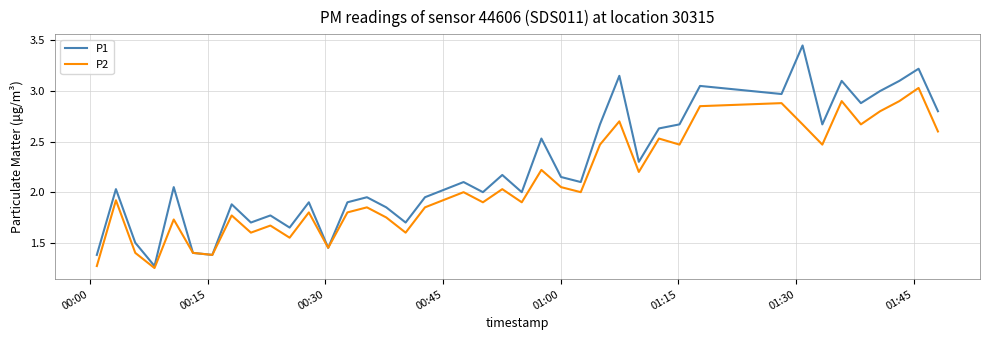

Count the number of categories in the chart.

40